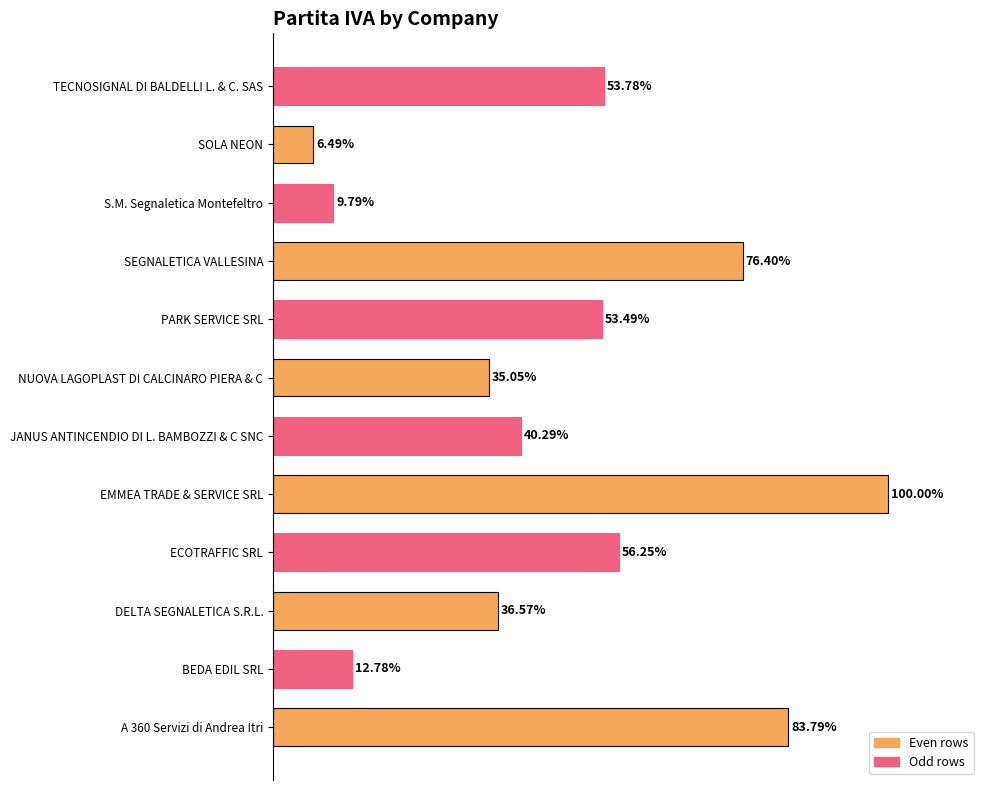

At which category does the chart reach its peak across all series?

EMMEA TRADE & SERVICE SRL